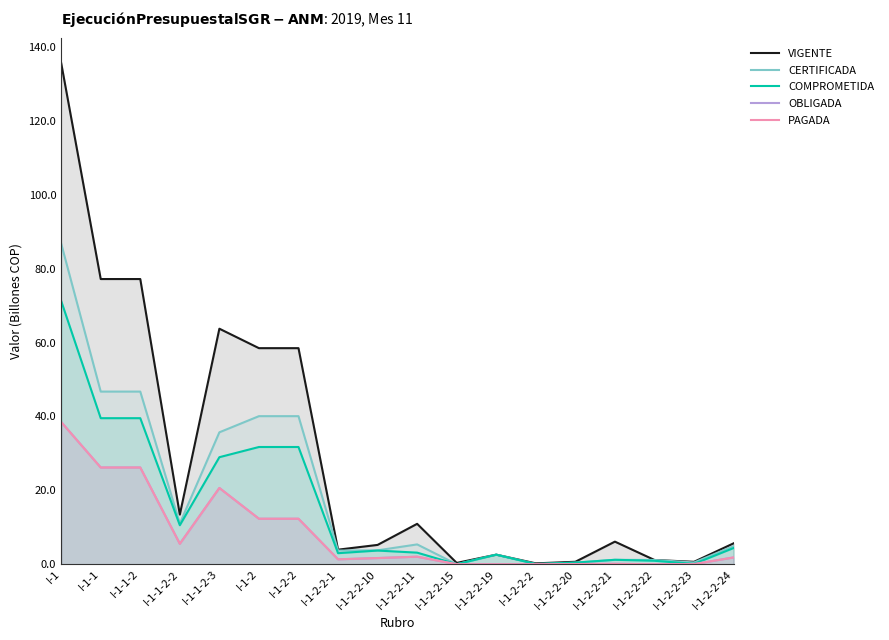

Which category has the highest value in the PAGADA series?

I-1